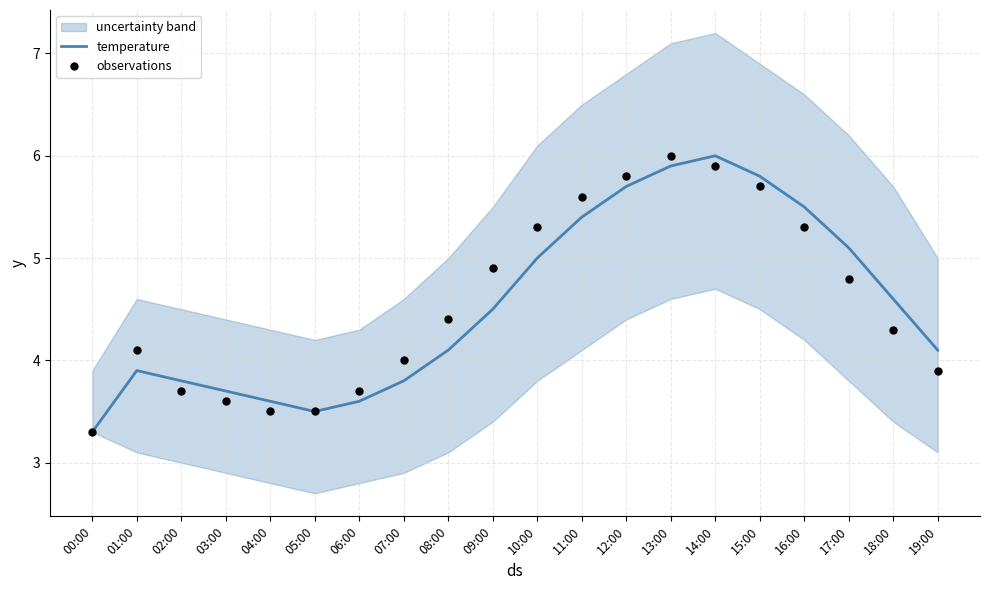

The temperature series shows 2.7 at 14:00. True or false?

False